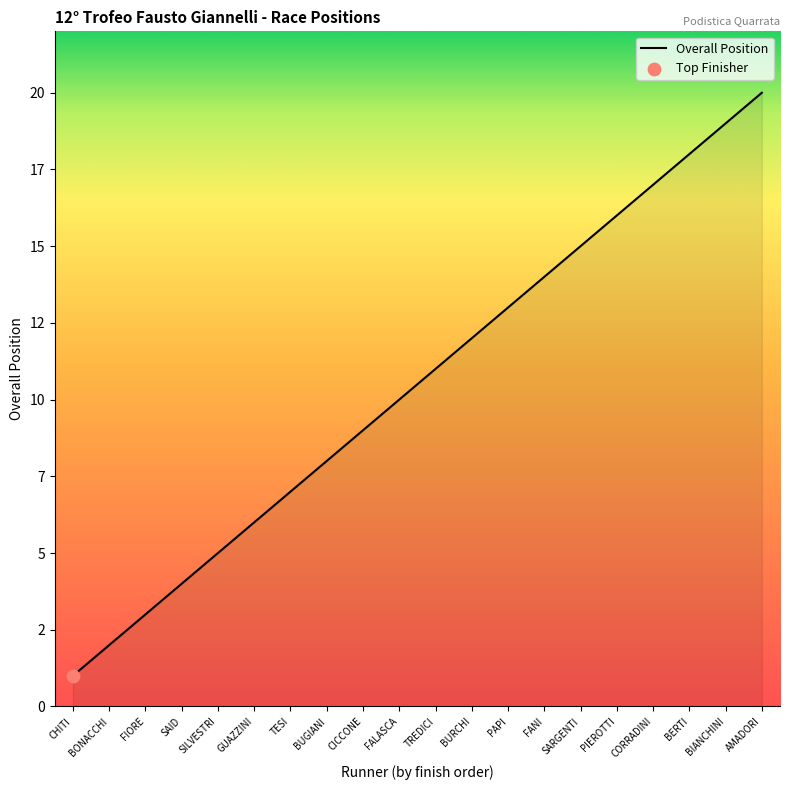

Between PAPI and PIEROTTI, which is larger?

PIEROTTI